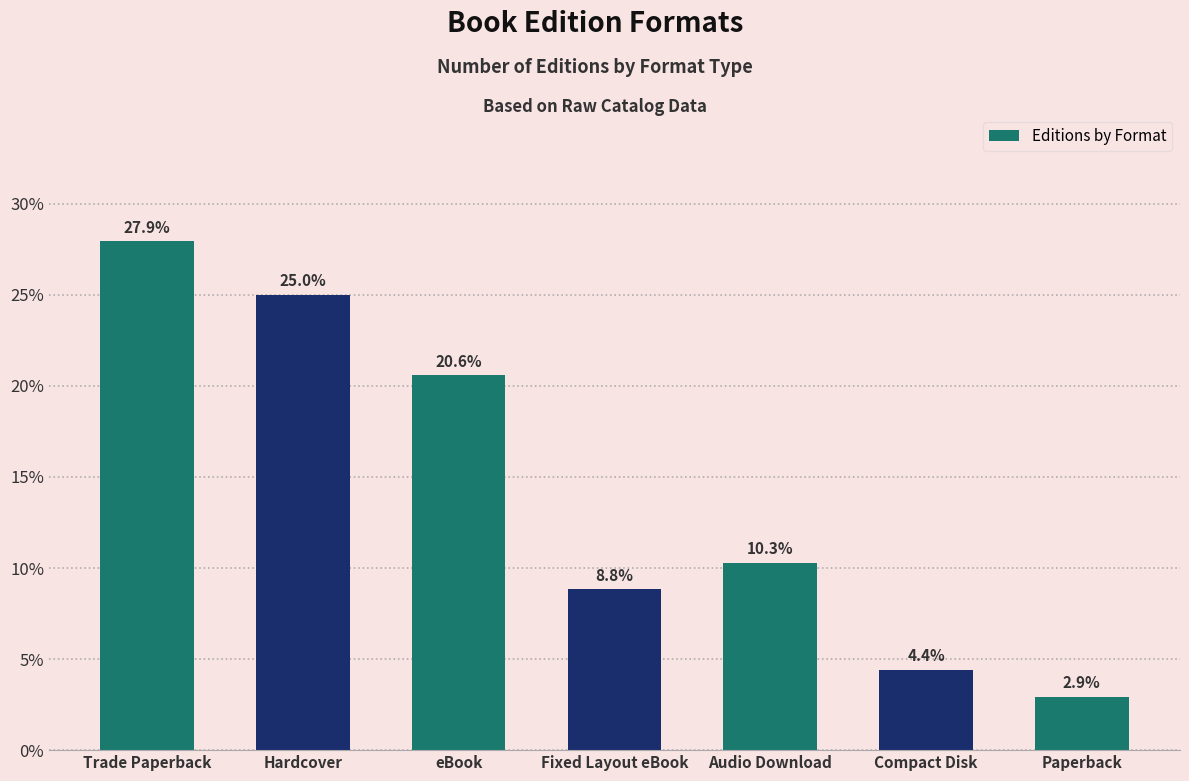

What is the smallest value displayed?

2.9